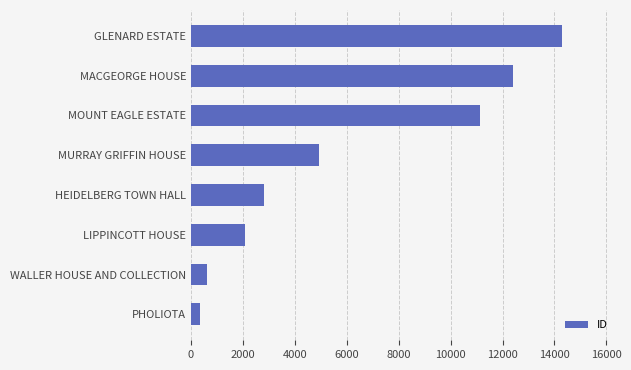

Is it true that the value at GLENARD ESTATE is 5966?

False